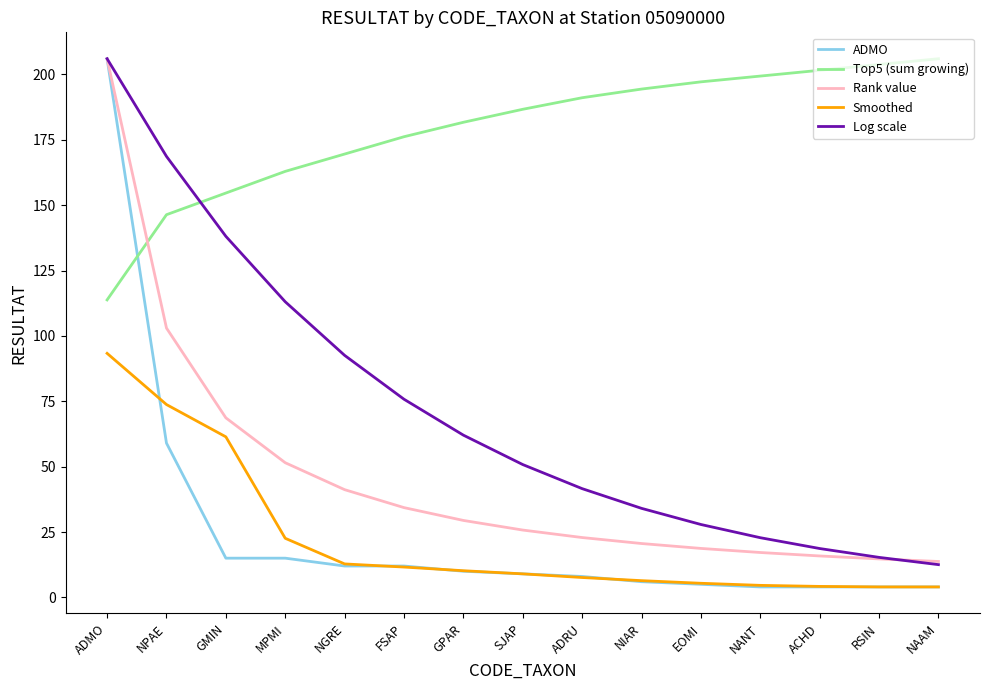

At which label does ADMO first exceed 9?

ADMO